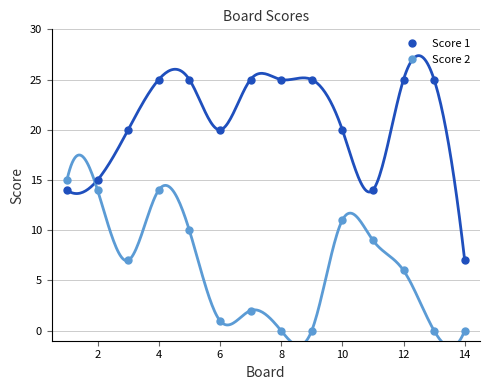

How many series are shown in this chart?

2